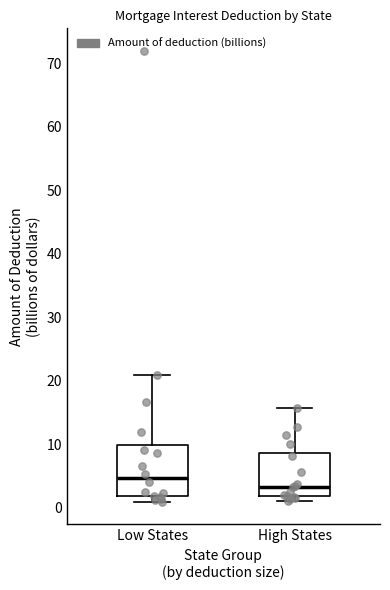

Reading left to right, transcribe this box plot: for each box, give where its median line is, the range the box spans, and where its two whiskers end, as read against the y-axis. The values are not printed on the chart, so give them approximately, as read against the axis.

Low States: median 5, box 2 to 10, whiskers 1 to 21
High States: median 3, box 2 to 9, whiskers 1 to 16